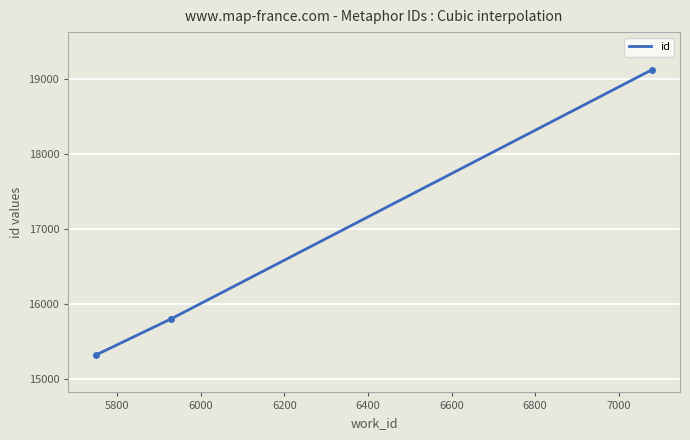

What is the smallest value displayed?

15327.0